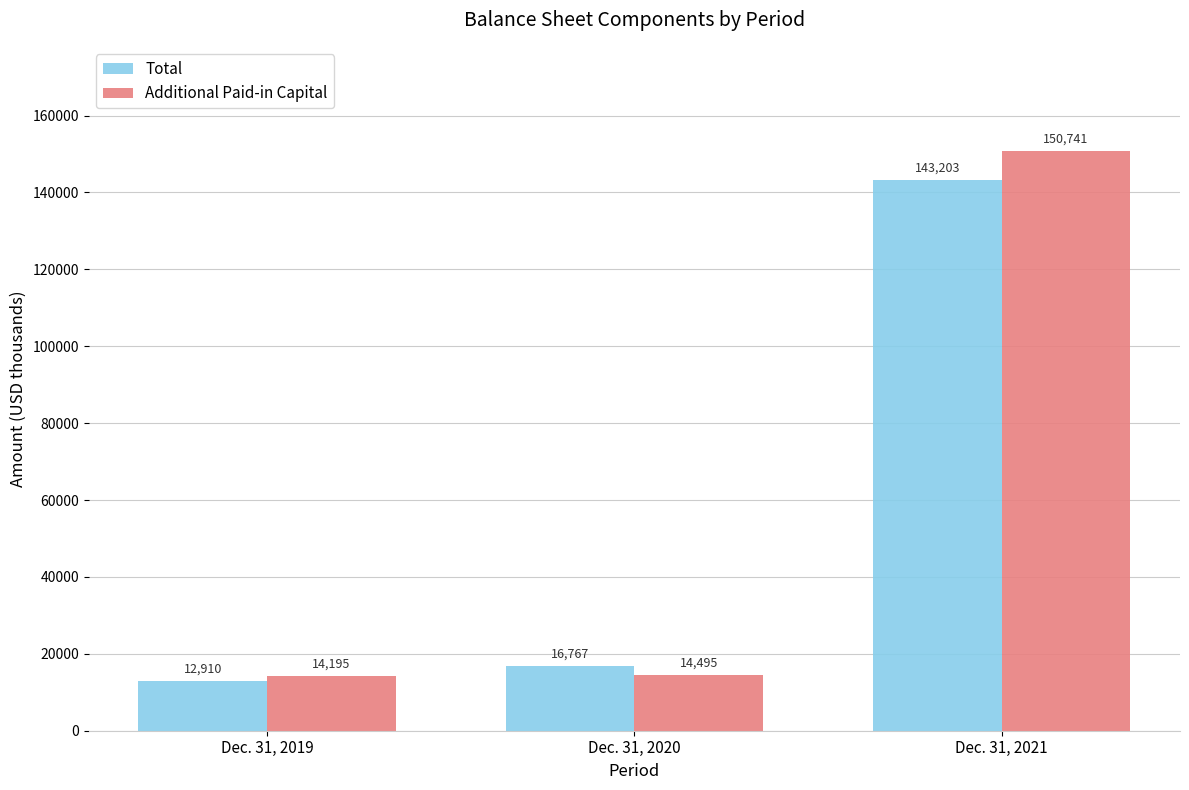

Which category has the highest value in the Additional Paid-in Capital series?

Dec. 31, 2021